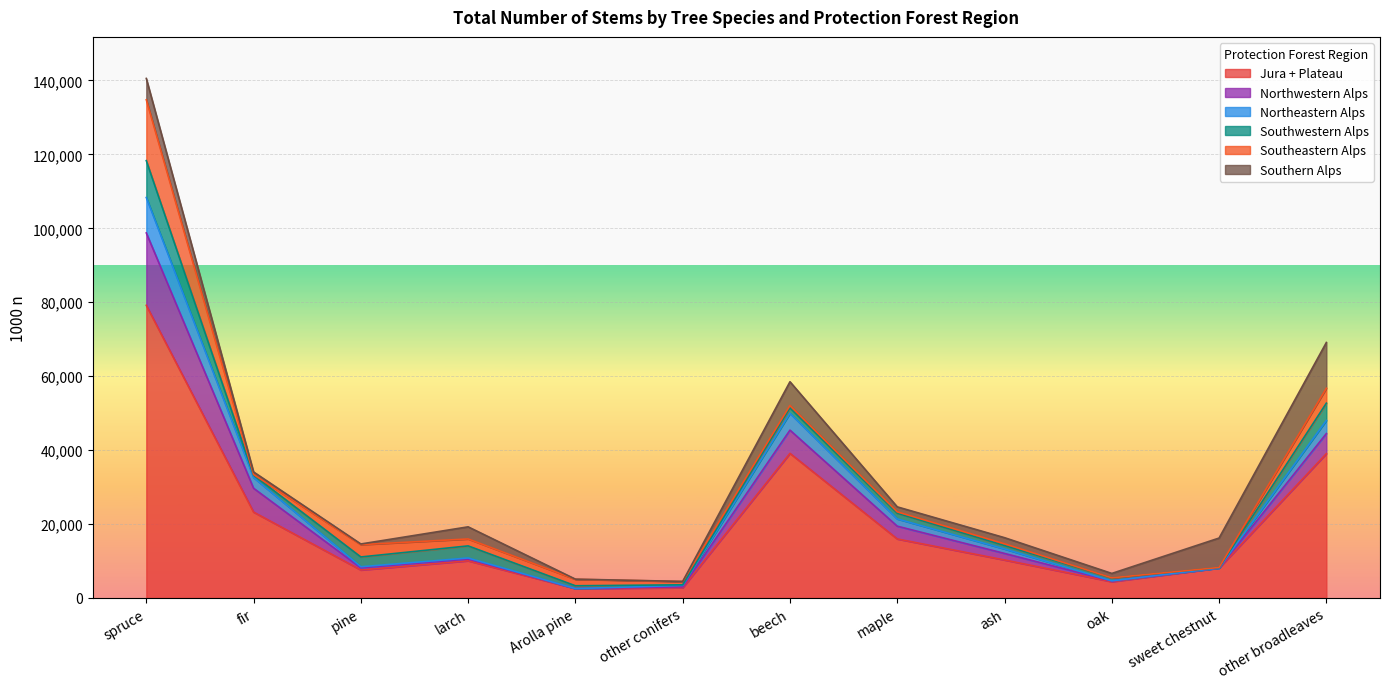

What position from the left is larch?

4